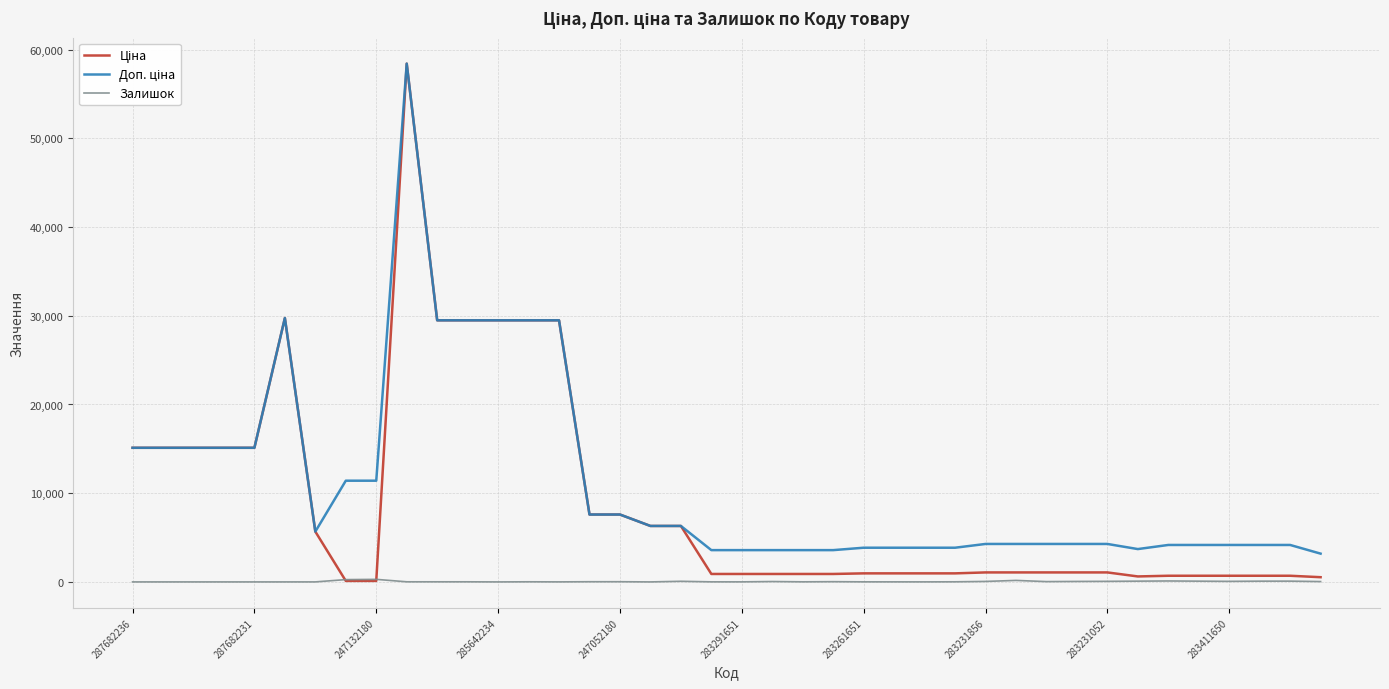

What is the maximum value shown in the chart?

58426.5